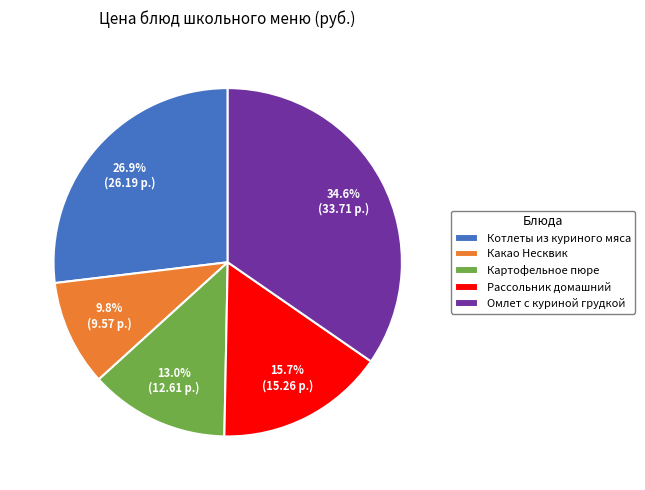

To the nearest percent, what is the difference between the Омлет с куриной грудкой and Котлеты из куриного мяса slice percentages?

8%